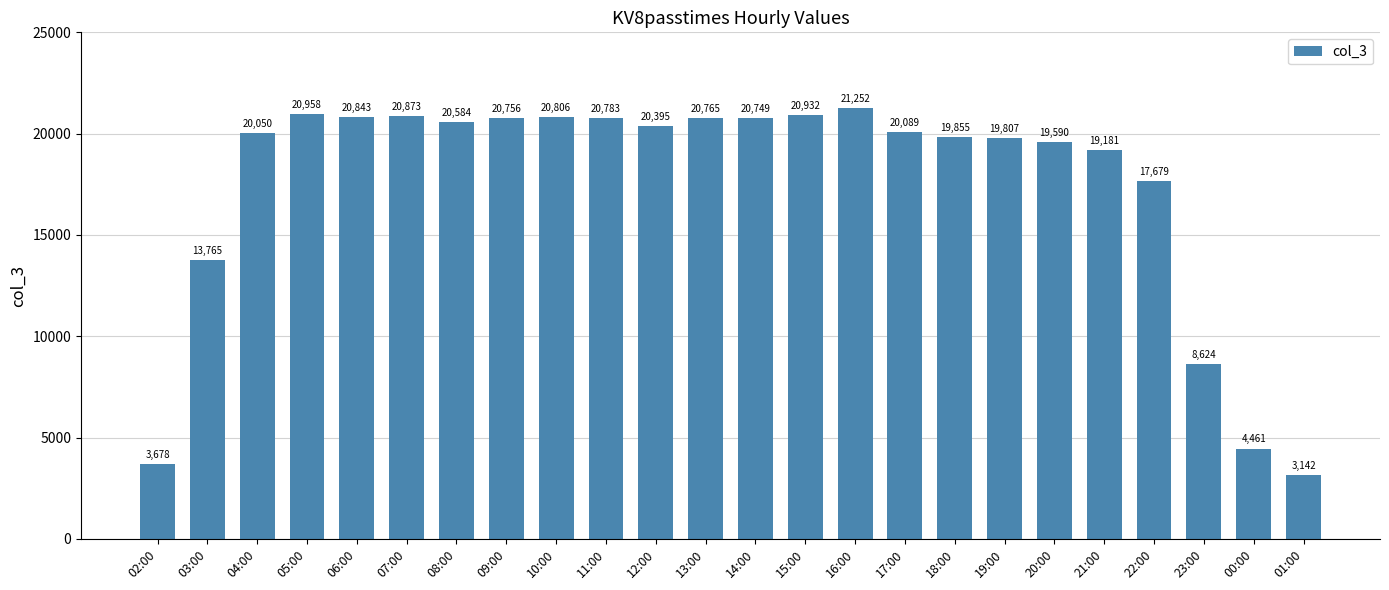

At which category does the chart reach its peak across all series?

16:00